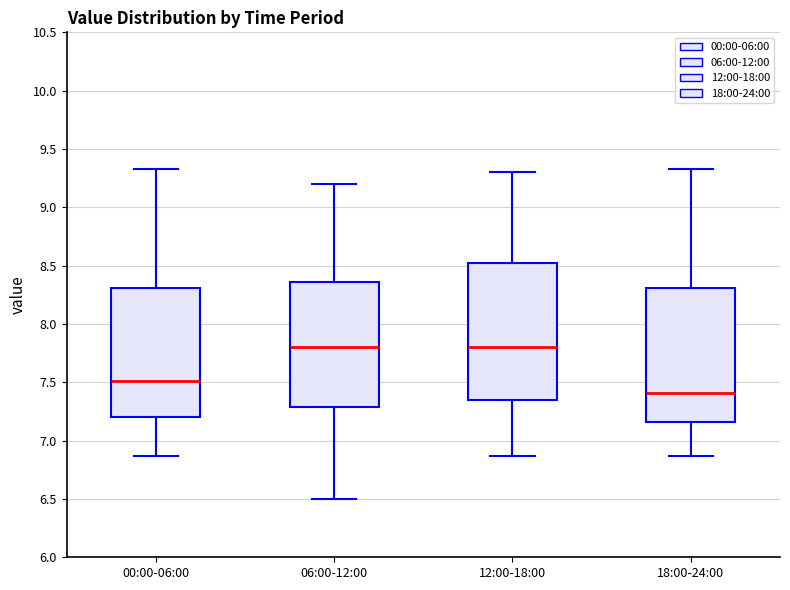

Reading left to right, read every box against the y-axis: the position of its median line, the range the box covers, and the ends of its whiskers. The values are not printed on the chart, so give them approximately, as read against the axis.

00:00-06:00: median 7.50, box 7.20 to 8.30, whiskers 6.85 to 9.35
06:00-12:00: median 7.80, box 7.30 to 8.35, whiskers 6.50 to 9.20
12:00-18:00: median 7.80, box 7.35 to 8.55, whiskers 6.85 to 9.30
18:00-24:00: median 7.40, box 7.15 to 8.30, whiskers 6.85 to 9.35